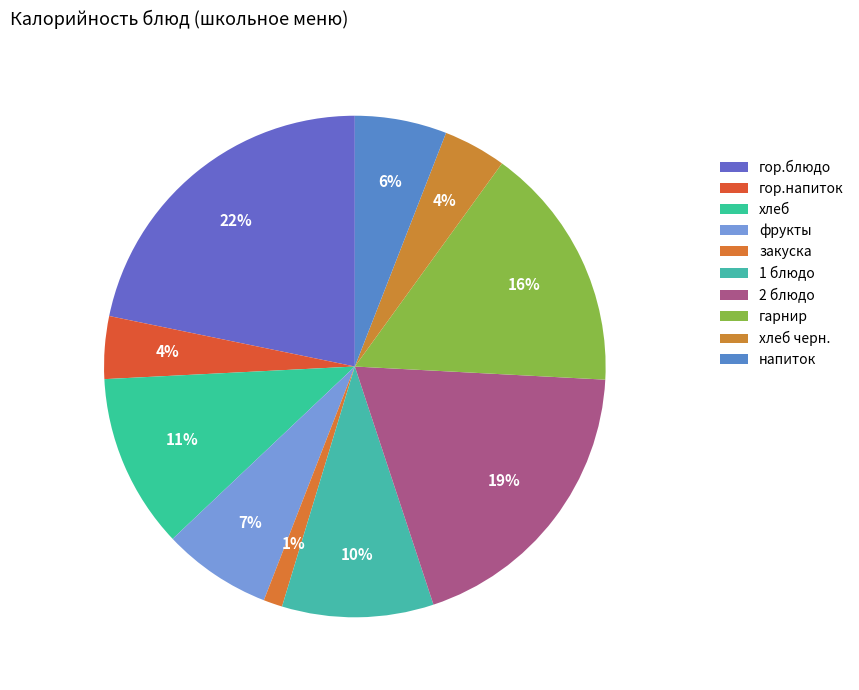

Is напиток the majority of the pie?

No